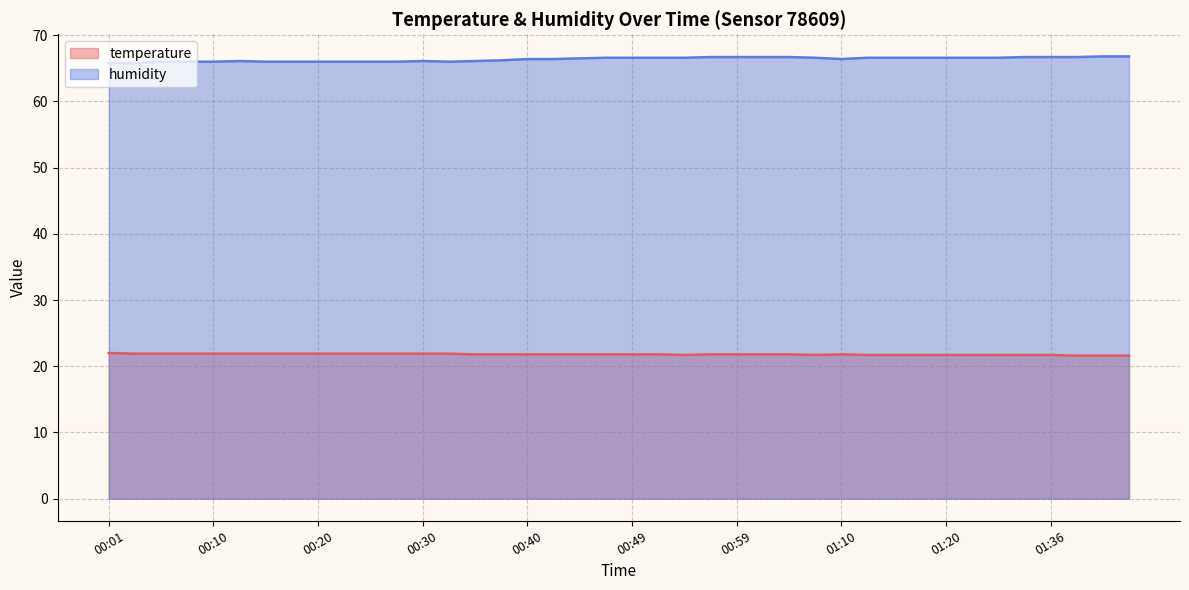

Rank the series by their maximum value, from lowest to highest.

temperature, humidity